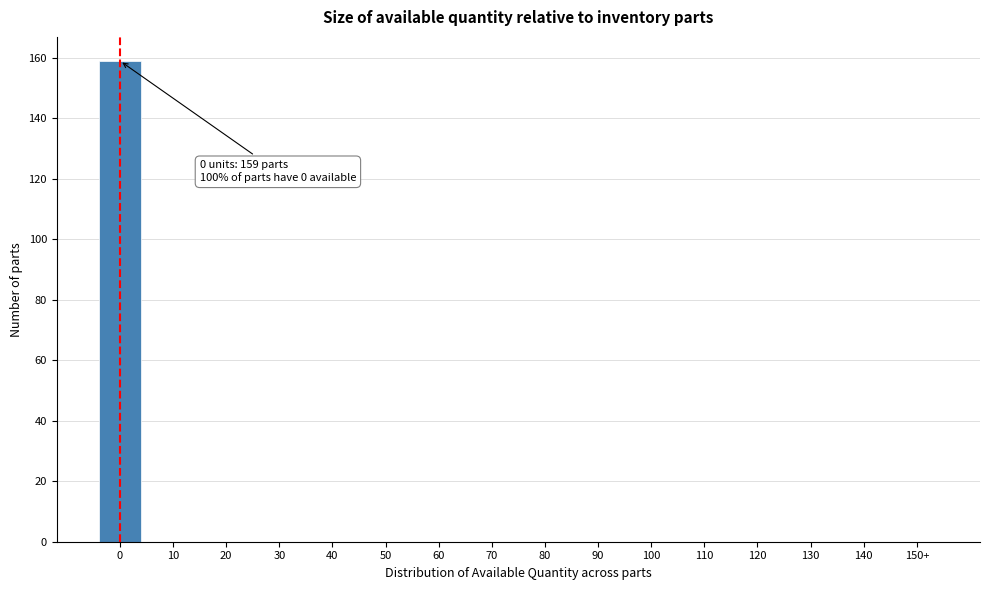

Reading left to right, list all the values displayed in this chart.

0=159	10=0	20=0	30=0	40=0	50=0	60=0	70=0	80=0	90=0	100=0	110=0	120=0	130=0	140=0	150+=0